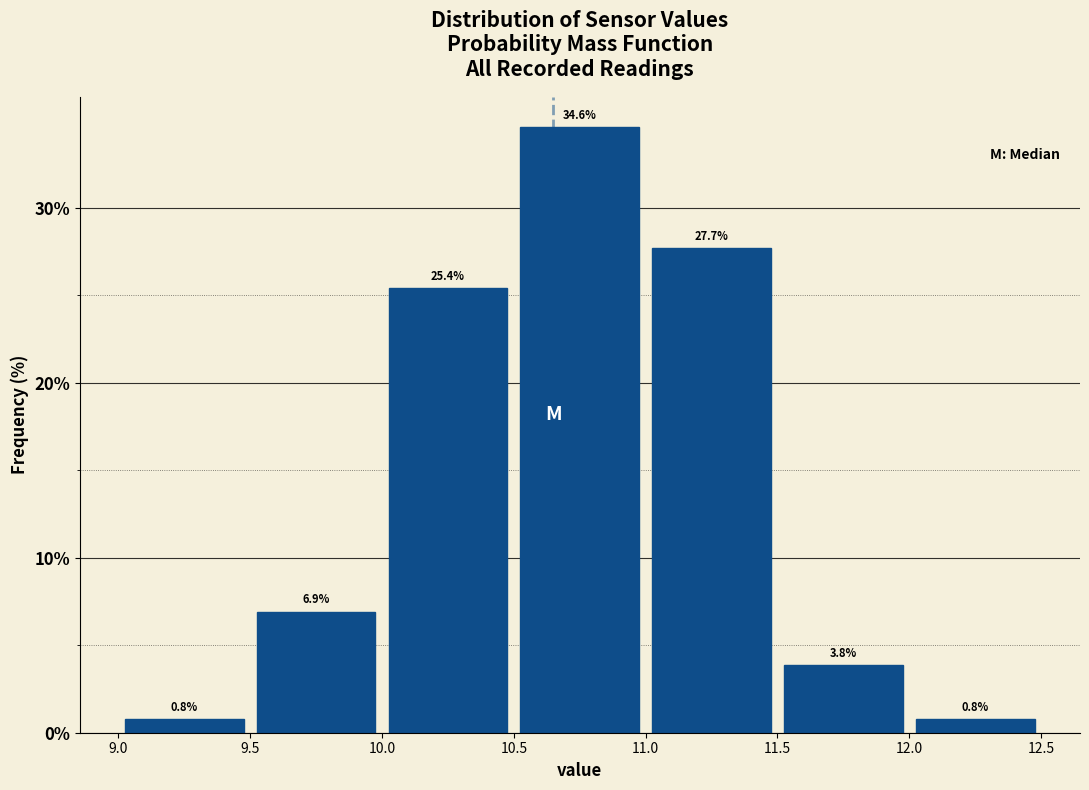

Reading left to right, list every bar in this chart as the range it spans on the x-axis followed by its height.

9.0 to 9.5: 0.8
9.5 to 10.0: 6.9
10.0 to 10.5: 25.4
10.5 to 11.0: 34.6
11.0 to 11.5: 27.7
11.5 to 12.0: 3.8
12.0 to 12.5: 0.8